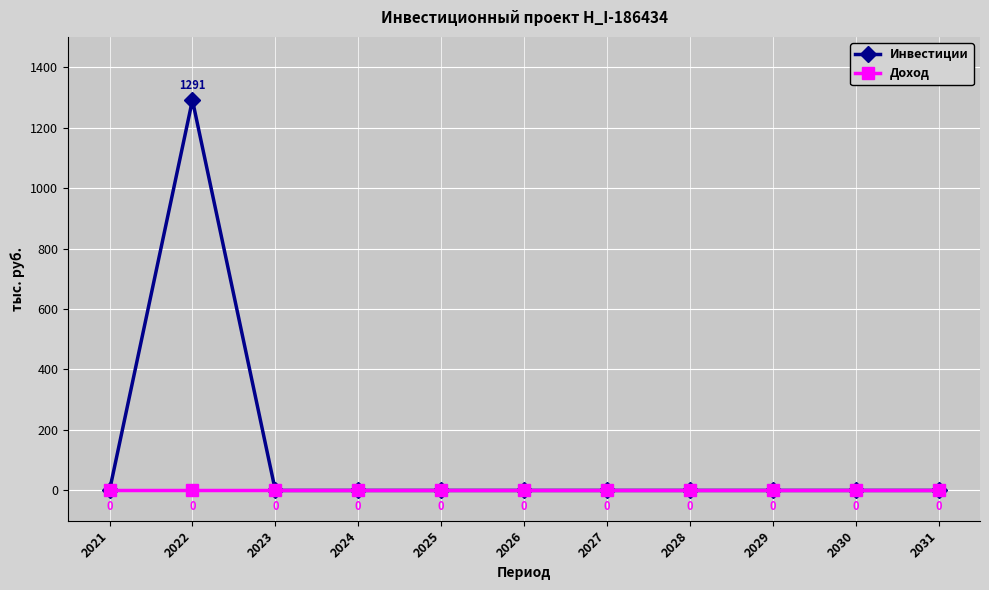

Which series has the widest spread of values?

Инвестиции